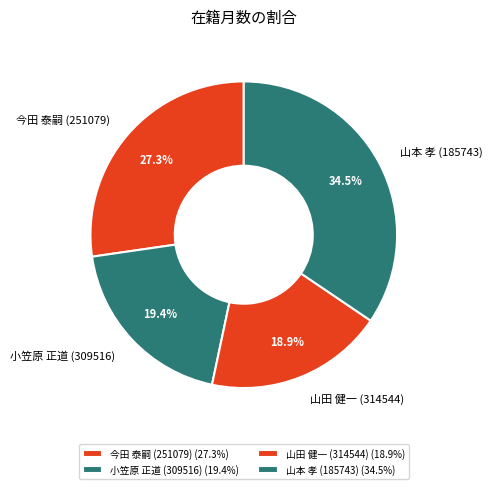

Is it true that 小笠原 正道 (309516) is 9% of the pie?

False